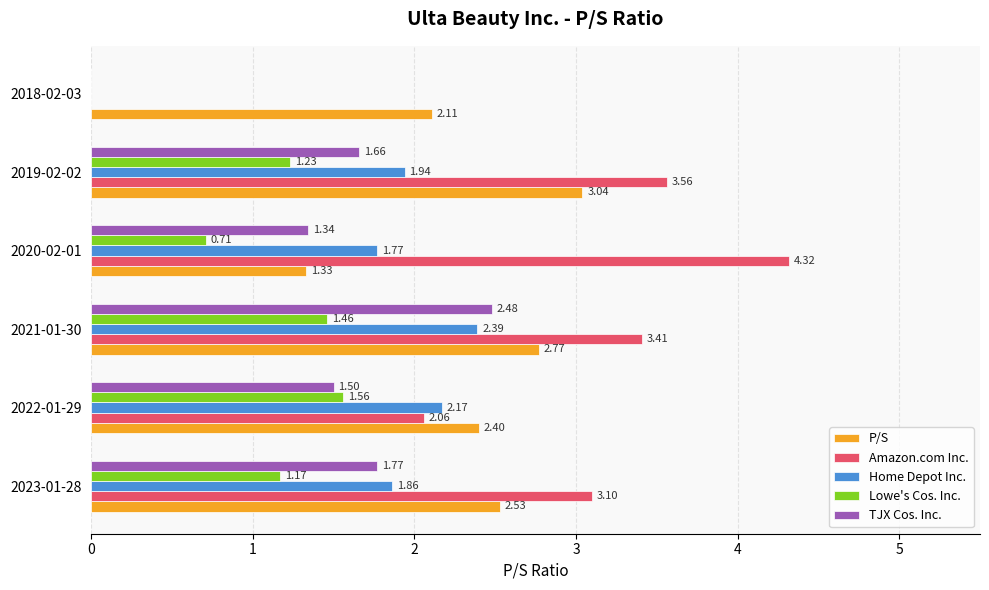

What is the sum of the Amazon.com Inc. values at 2022-01-29 and 2019-02-02?

5.6